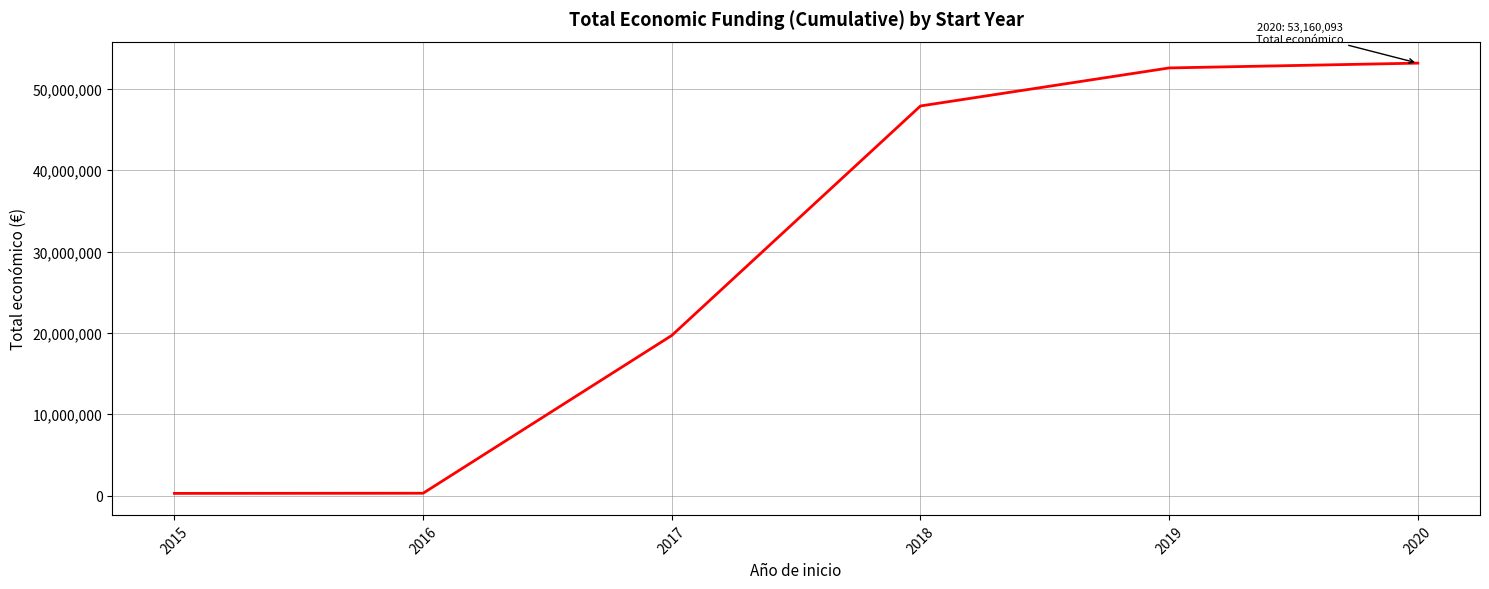

What is the difference between the values at 2015 and 2016?

19859